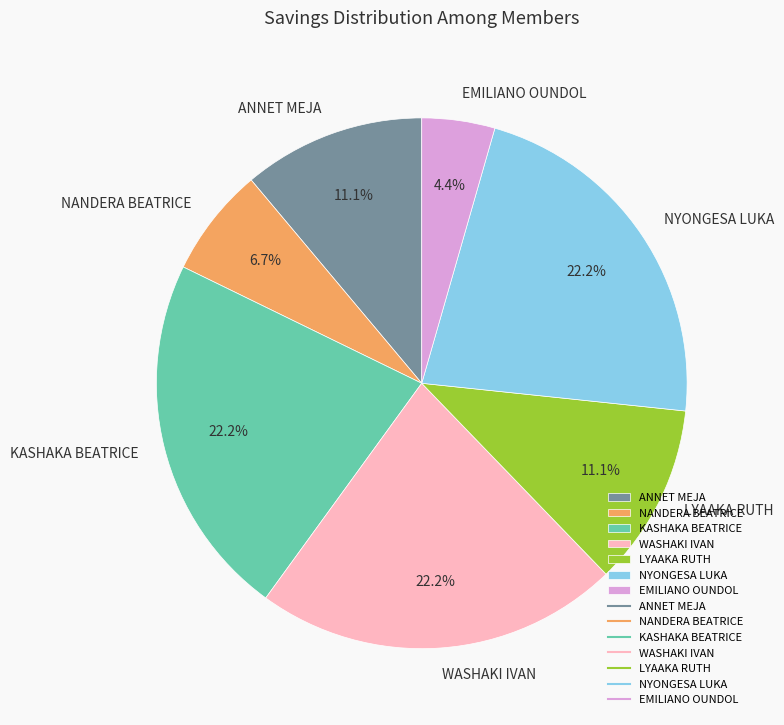

To the nearest percent, what percentage of the pie is ANNET MEJA?

11%